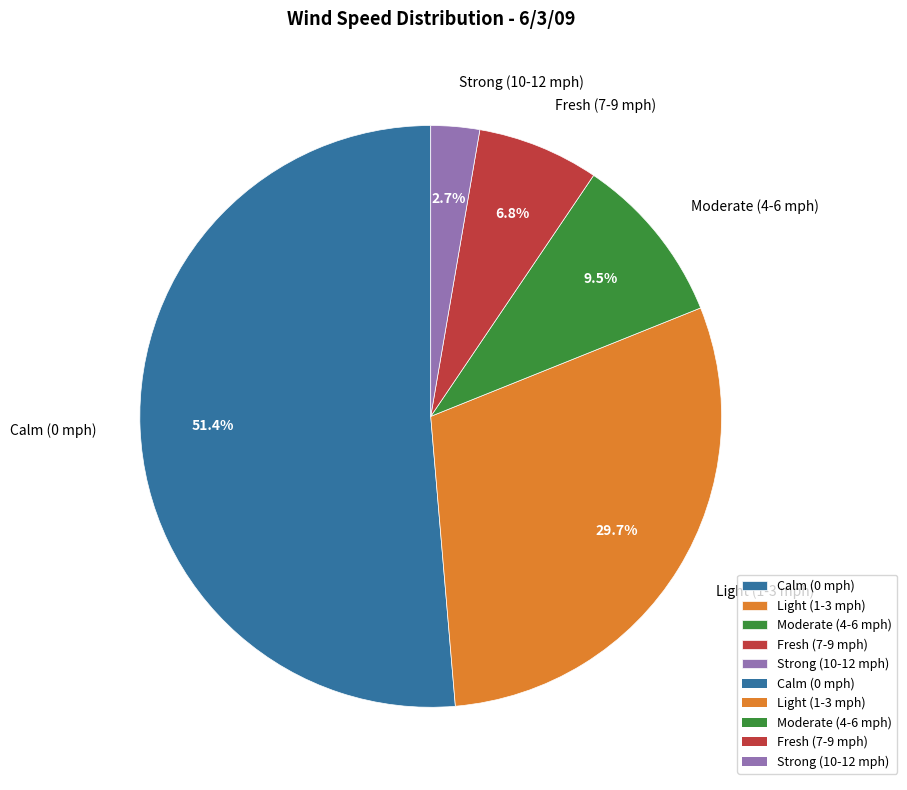

Approximately how many times larger is the value at Moderate (4-6 mph) compared to Light (1-3 mph)?

0.3